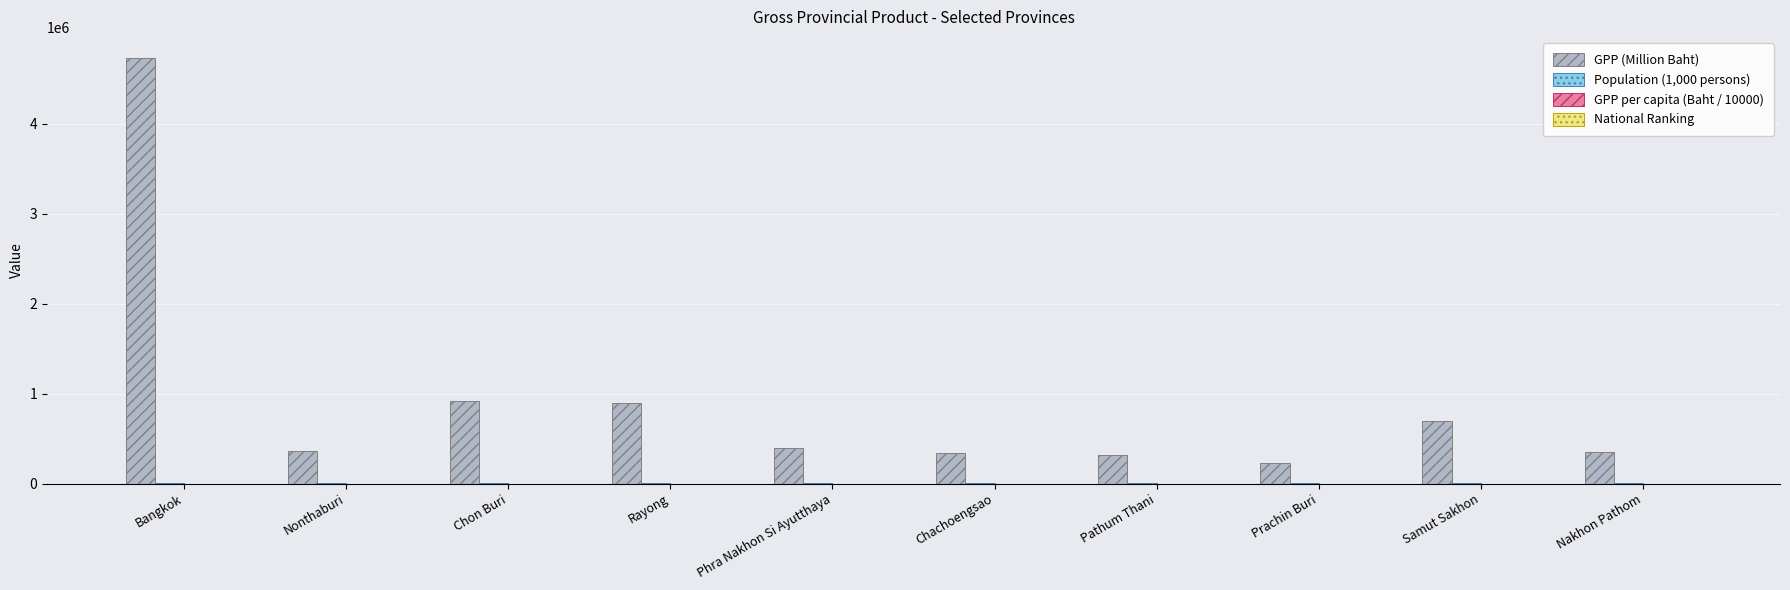

Is it true that GPP (Million Baht) equals 912498.0 at Chon Buri?

True